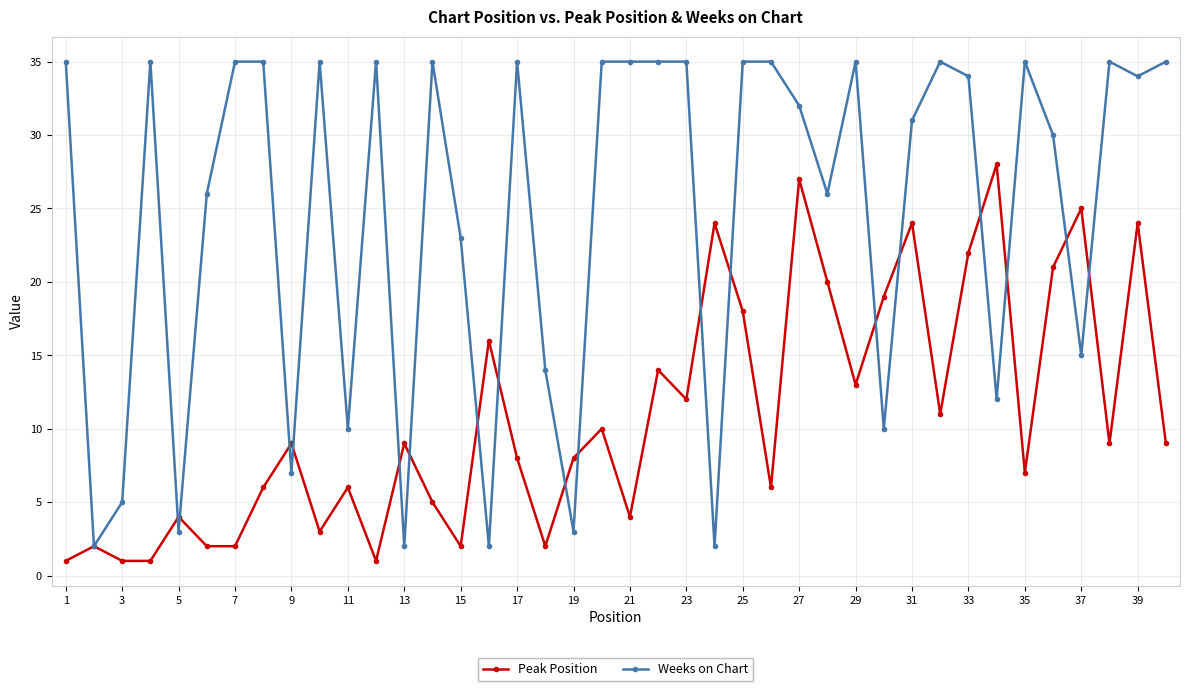

List the series in order of their overall mean, lowest first.

Peak Position, Weeks on Chart